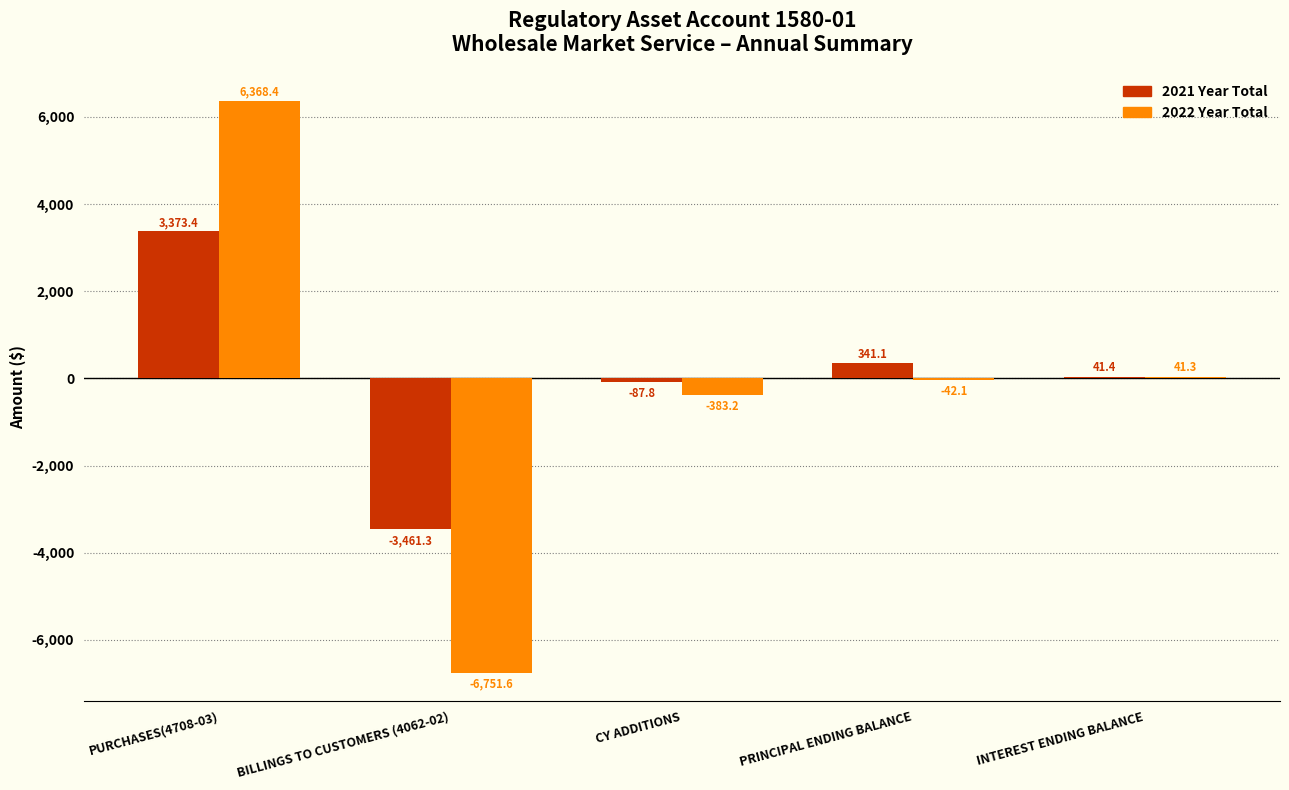

Where is 2022 Year Total nearest to the value -191?

PRINCIPAL ENDING BALANCE